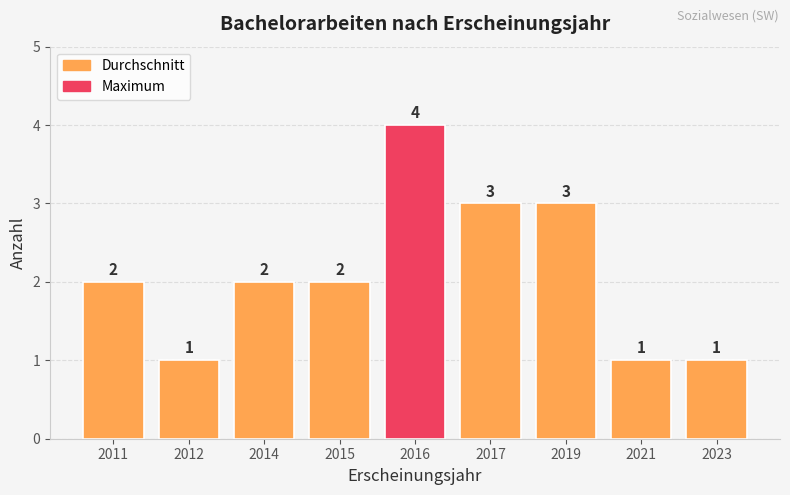

What is the average value?

2